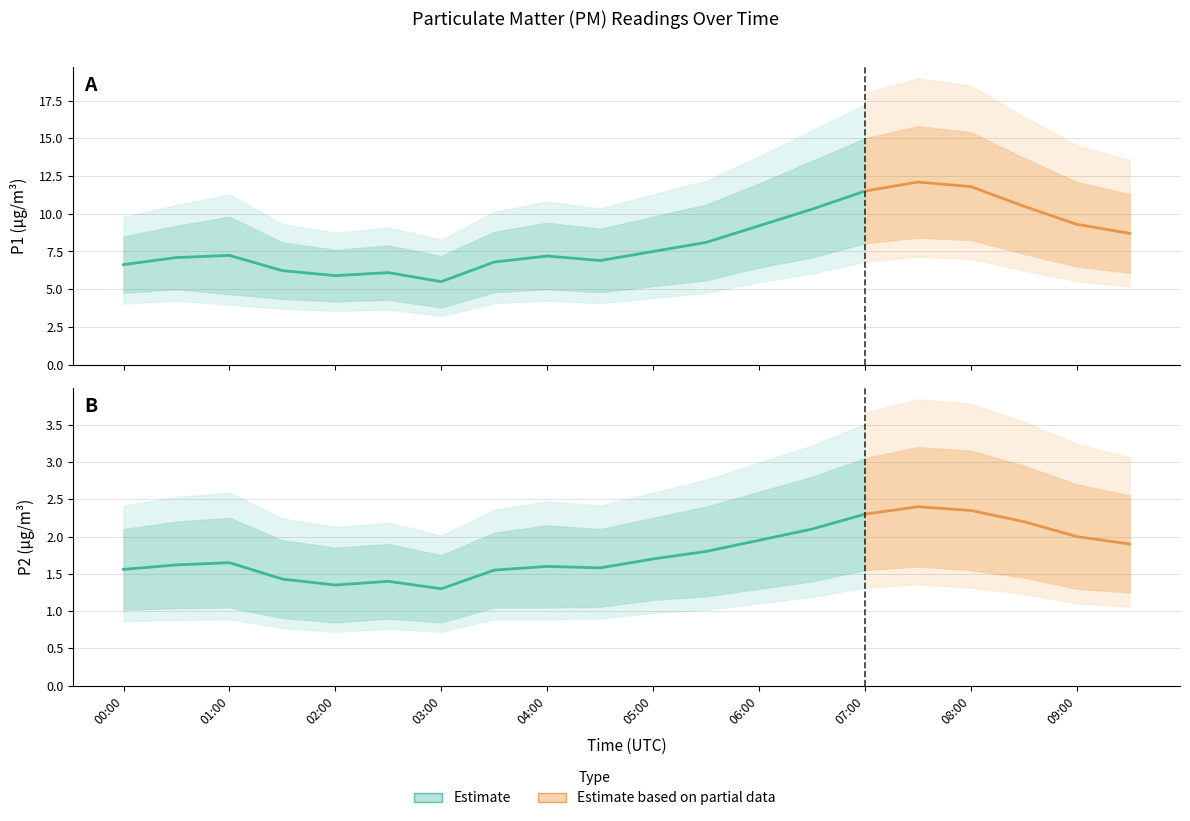

What is the value of the P2 point at the 12th from the left?

1.8